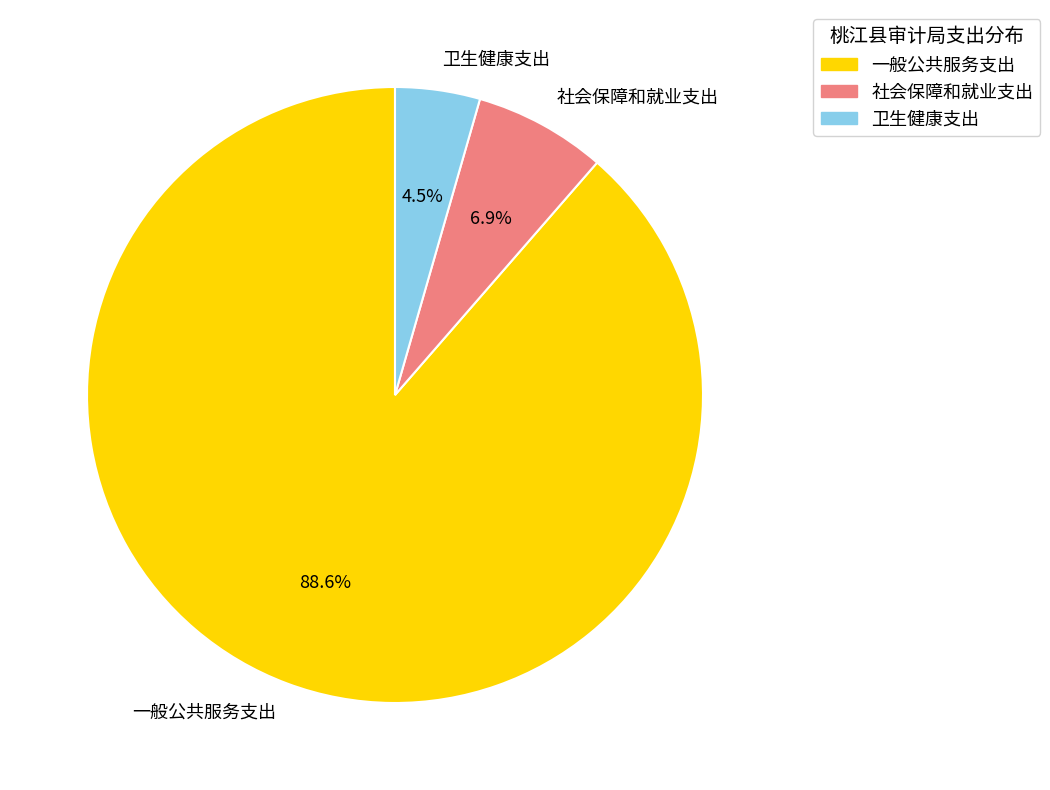

What is the ratio of the value at 一般公共服务支出 to the value at 社会保障和就业支出?

12.8